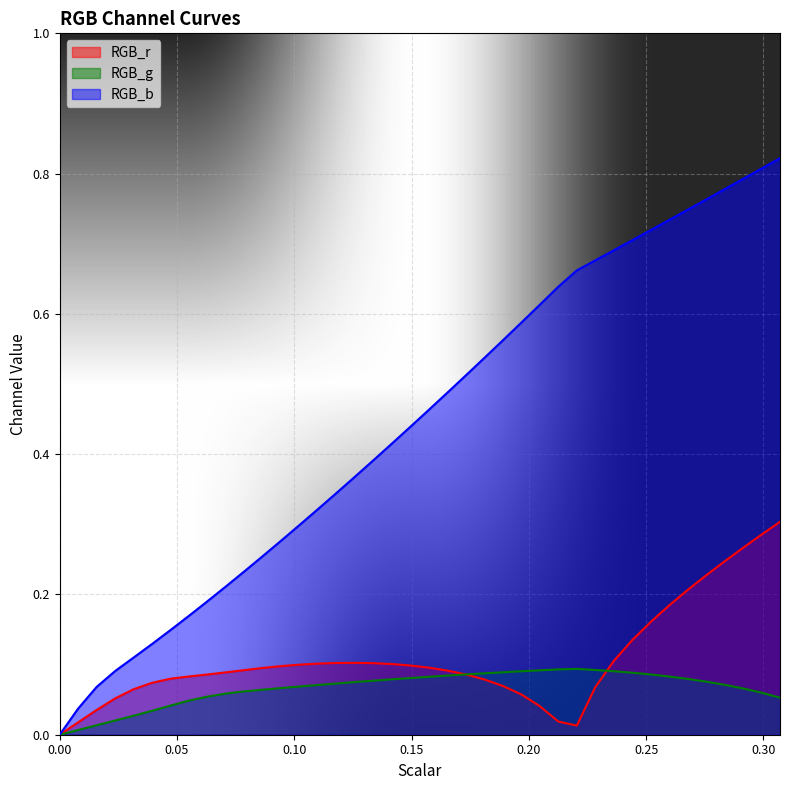

What is the value of the RGB_g point at the 10th from the left?

0.1